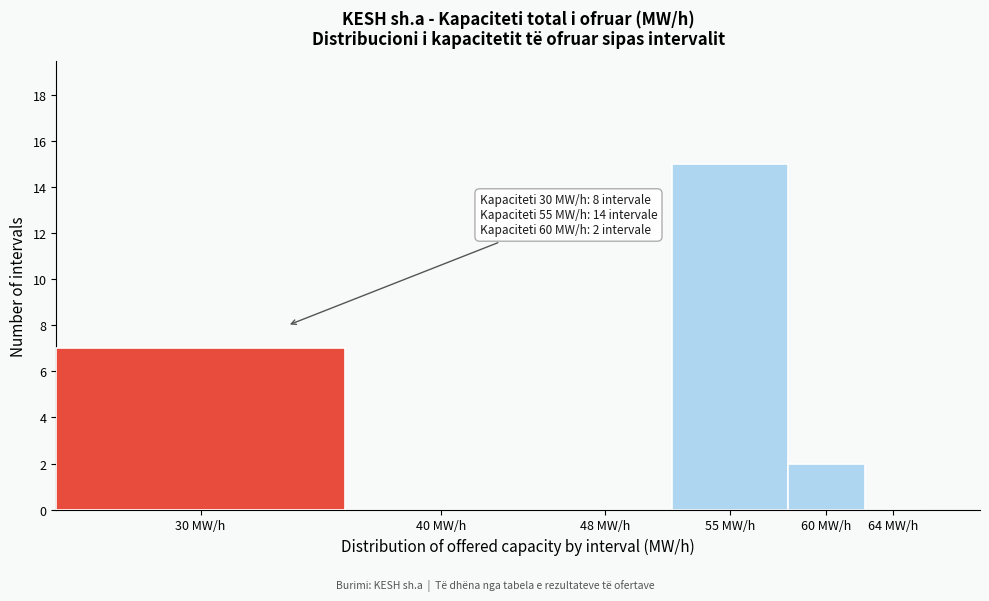

Reading right to left, transcribe all the data shown in this chart.

64 MW/h=0	60 MW/h=2	55 MW/h=15	48 MW/h=0	40 MW/h=0	30 MW/h=7